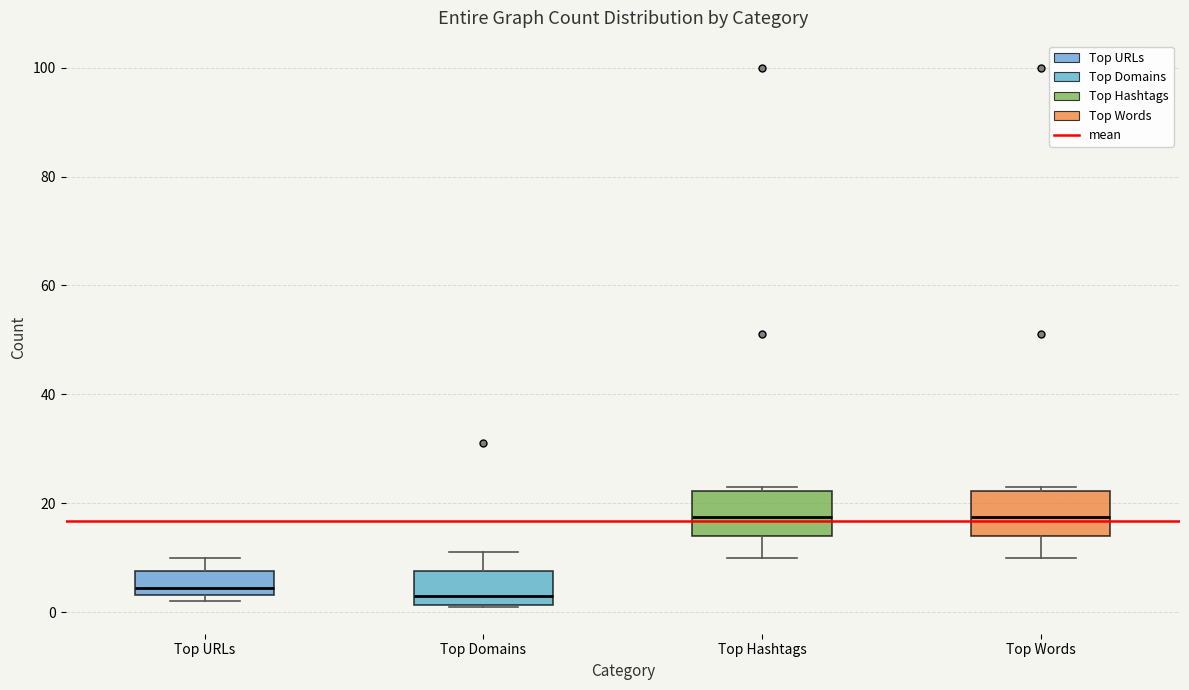

Reading left to right, transcribe this box plot: for each box, give where its median line is, the range the box spans, and where its two whiskers end, as read against the y-axis. The values are not printed on the chart, so give them approximately, as read against the axis.

Top URLs: median 4 (just above the box's lower edge), box 4 to 8, whiskers 2 to 10
Top Domains: median 4, box 2 to 8, whiskers 2 to 12
Top Hashtags: median 18, box 14 to 22, whiskers 10 to 24
Top Words: median 18, box 14 to 22, whiskers 10 to 24